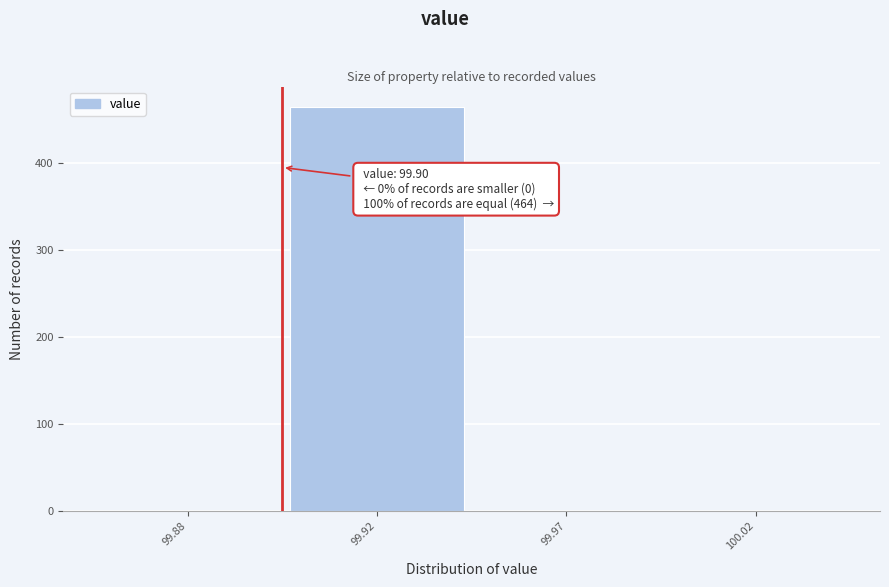

Reading left to right, list all the values displayed in this chart.

99.88=0	99.92=464	99.97=0	100.02=0